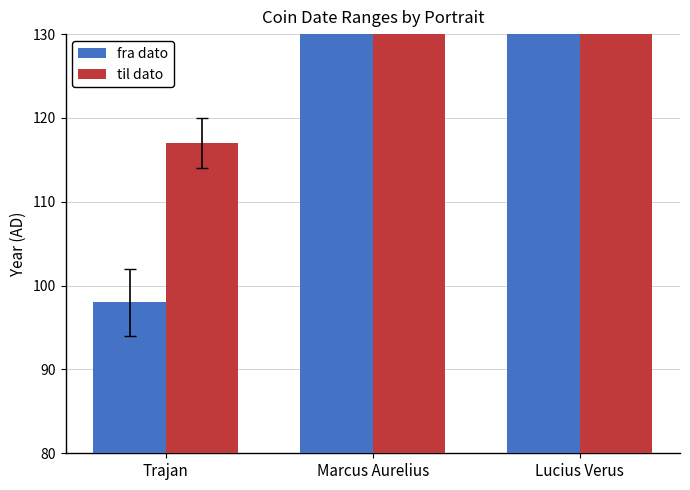

What is the label of the 2nd bar from the left?

Marcus Aurelius